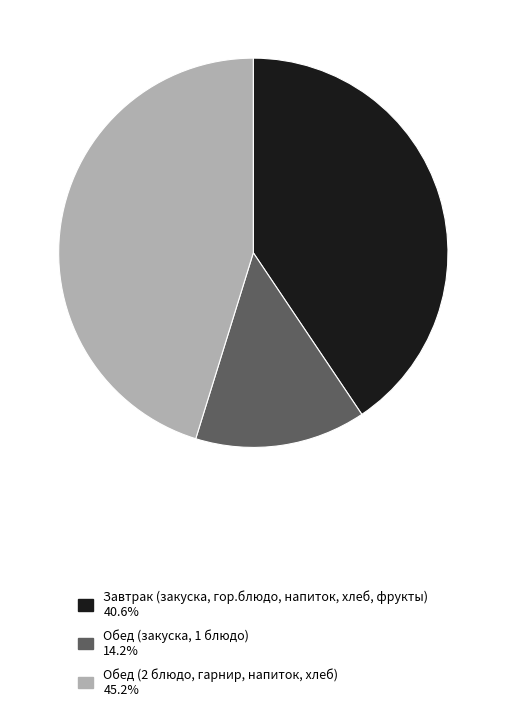

Count the number of slices in the pie.

3